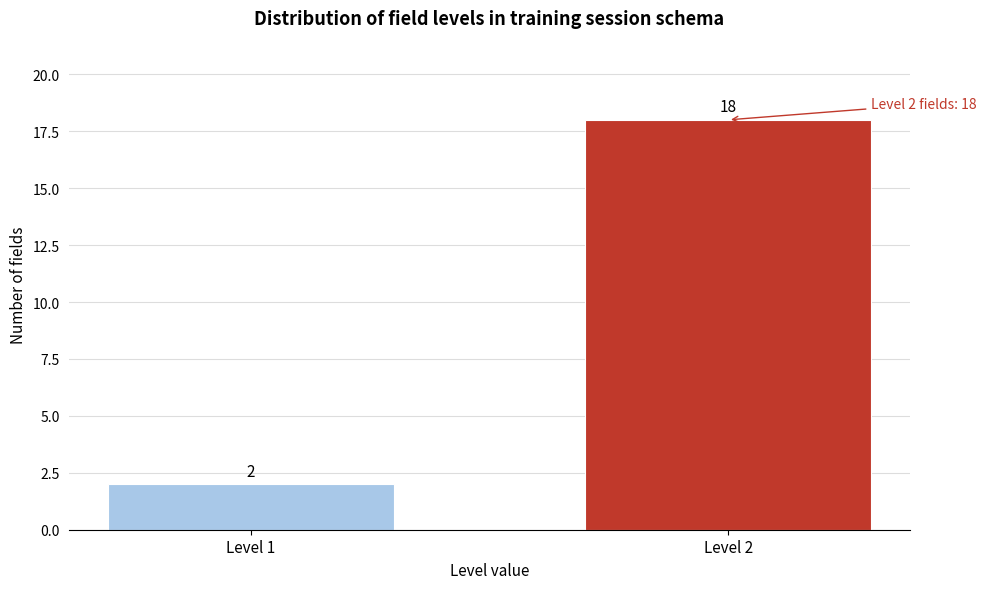

Reading left to right, extract all data points from this chart.

2	18